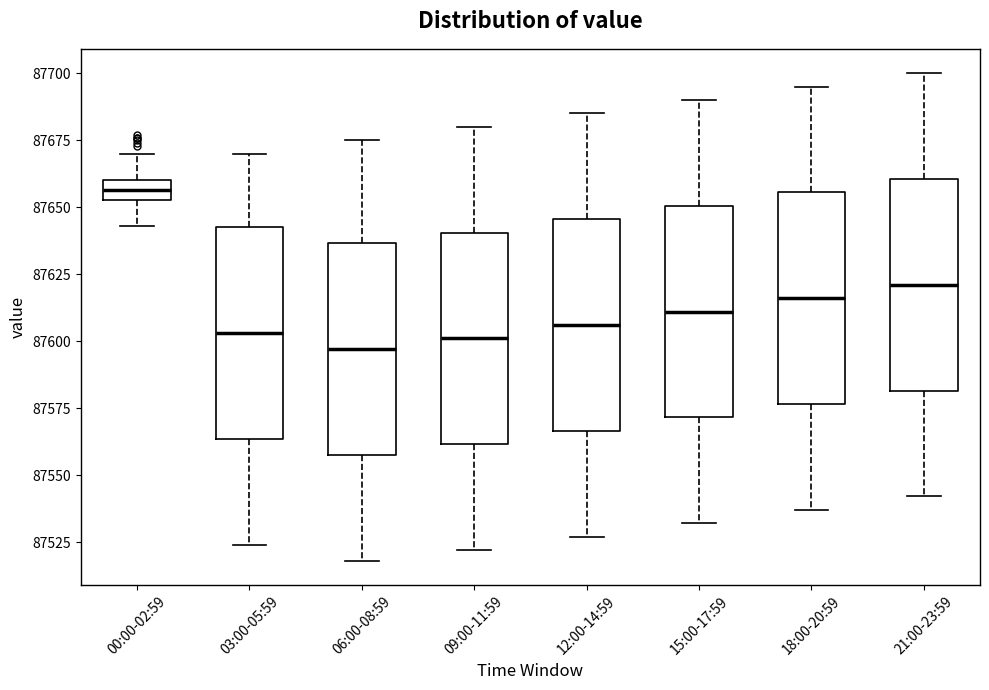

Reading left to right, read every box against the y-axis: the position of its median line, the range the box covers, and the ends of its whiskers. The values are not printed on the chart, so give them approximately, as read against the axis.

00:00-02:59: median 87655 (inside the box), box 87655 to 87660, whiskers 87645 to 87670
03:00-05:59: median 87605, box 87565 to 87645, whiskers 87525 to 87670
06:00-08:59: median 87595, box 87560 to 87635, whiskers 87520 to 87675
09:00-11:59: median 87600, box 87560 to 87640, whiskers 87520 to 87680
12:00-14:59: median 87605, box 87565 to 87645, whiskers 87525 to 87685
15:00-17:59: median 87610, box 87570 to 87650, whiskers 87530 to 87690
18:00-20:59: median 87615, box 87575 to 87655, whiskers 87535 to 87695
21:00-23:59: median 87620, box 87580 to 87660, whiskers 87540 to 87700